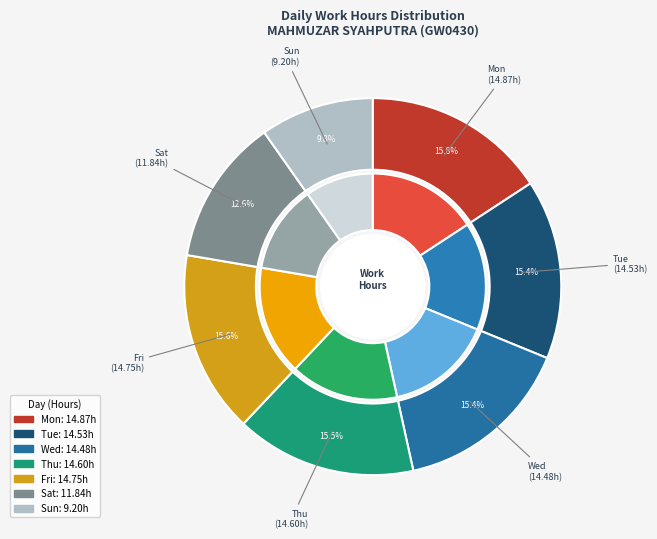

Is there a majority slice in this chart?

No